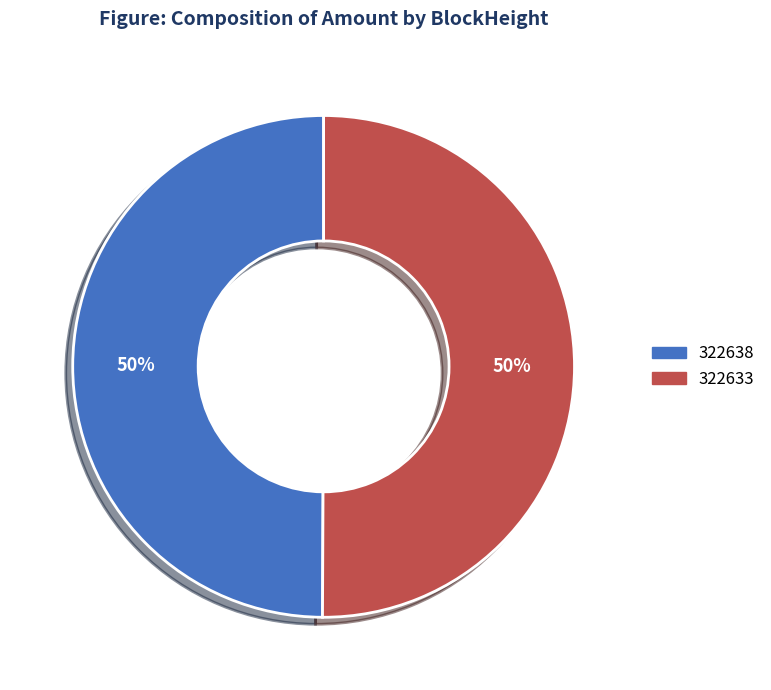

To the nearest percent, what is the average slice percentage?

50%